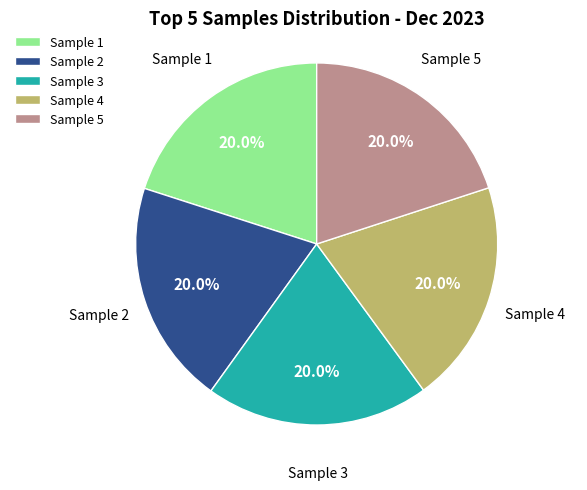

Count the number of slices in the pie.

5